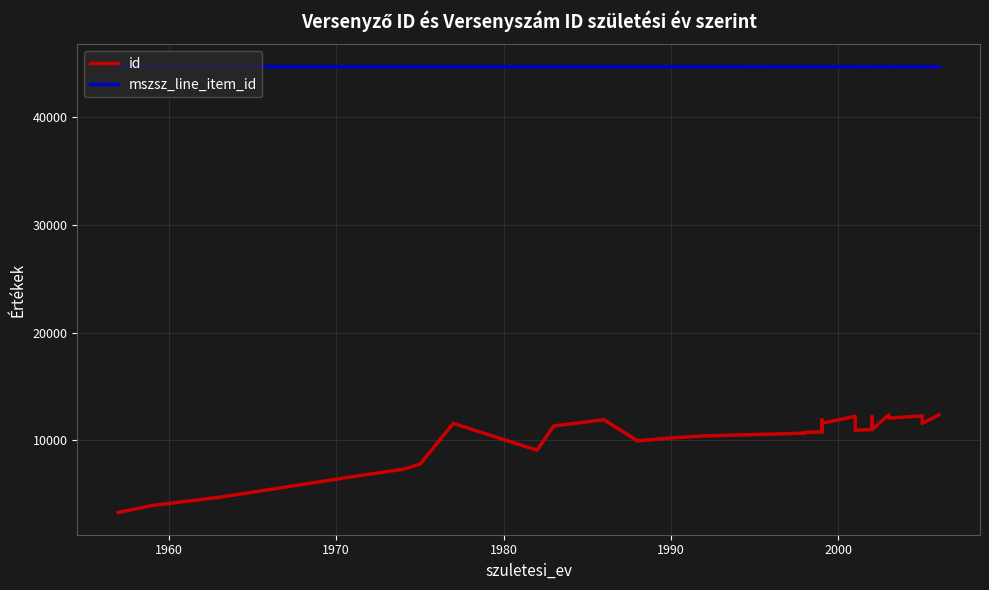

Reading left to right, list all the values displayed in this chart.

id: 3328	3969	4729	4961	6650	7329	7800	7775	11586	9097	11348	11924	9965	10232	10418	10679	10727	10677	10751	10800	11923	10752	10784	11593	12240	12068	10941	11023	11569	12201	11889	11039	12154	11047	11017	12371	12069	12273	11583	12372
mszsz_line_item_id: 44664	44664	44664	44664	44664	44664	44664	44664	44664	44664	44664	44664	44664	44664	44664	44662	44662	44665	44665	44662	44662	44665	44665	44665	44663	44663	44663	44663	44663	44663	44663	44663	44663	44663	44665	44661	44663	44661	44661	44661